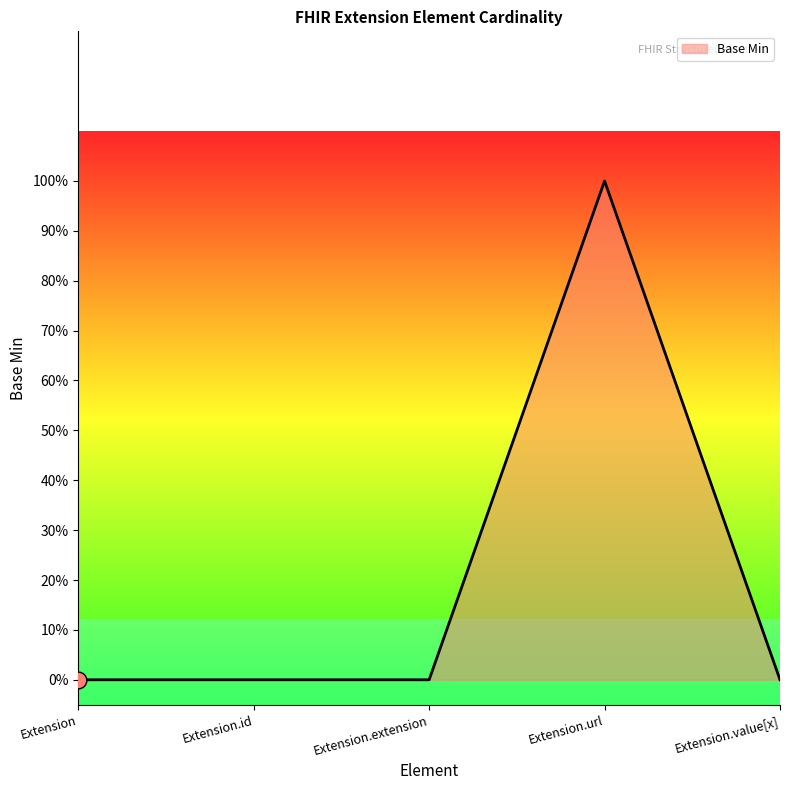

List the labels in order of value, smallest first.

Extension, Extension.id, Extension.extension, Extension.value[x], Extension.url